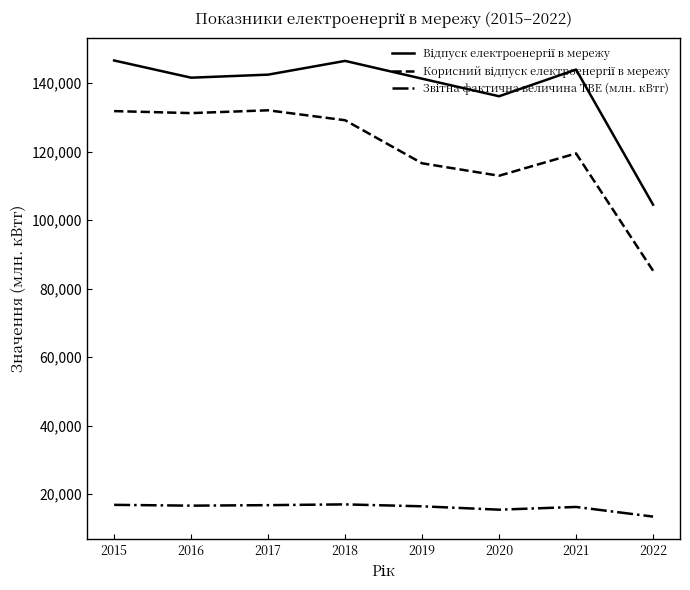

What is the smallest value displayed?

13427